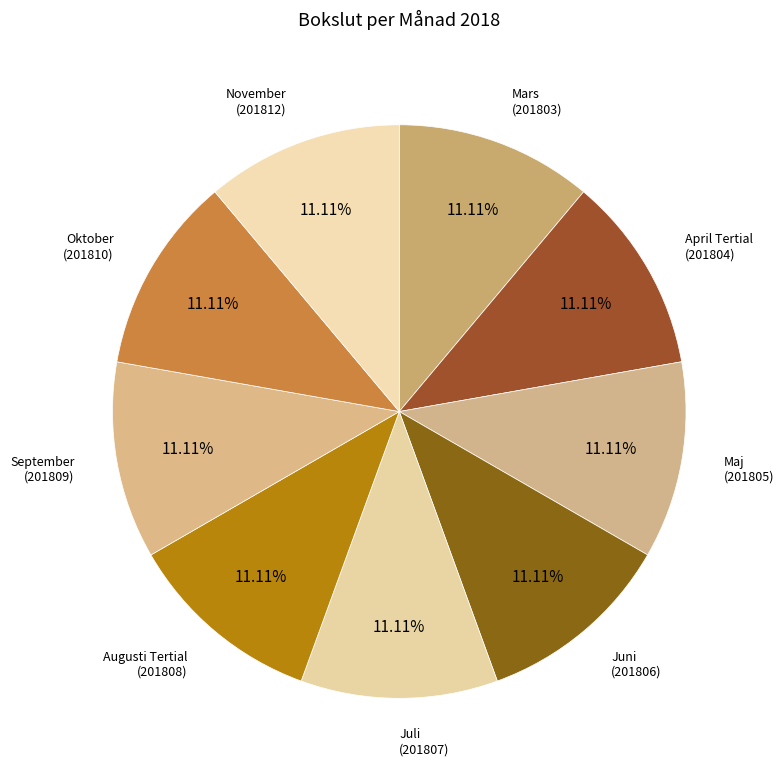

How many segments does this pie chart have?

9